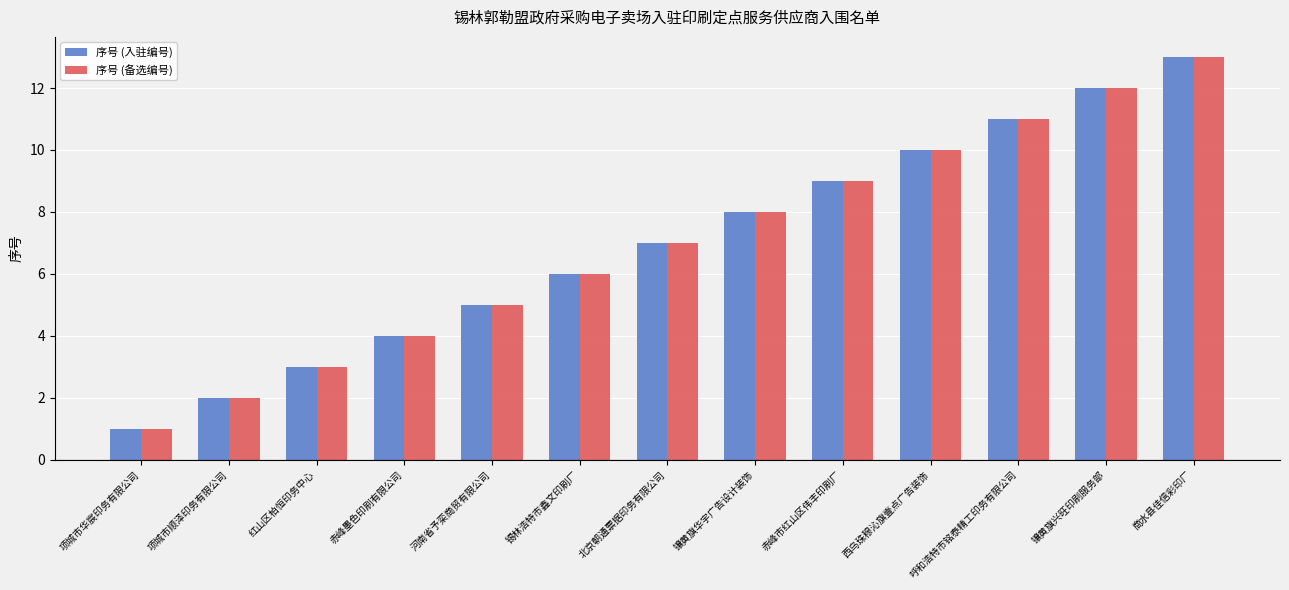

What is the sum of all 序号 (备选编号) values?

91